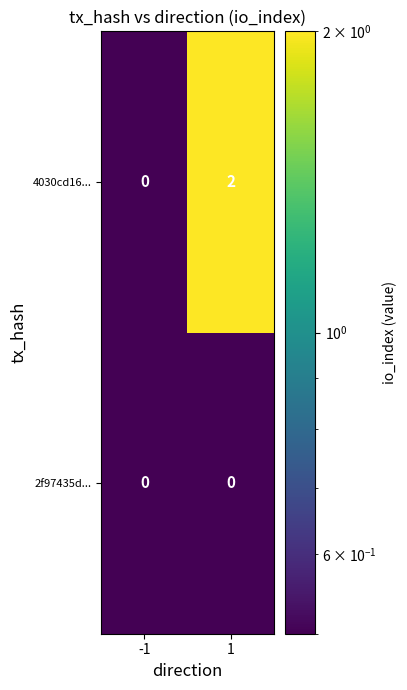

Count the number of data series in this chart.

2